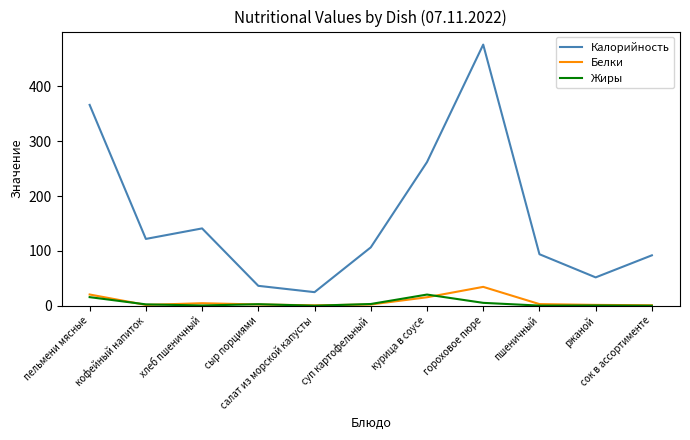

At which category is the sum across all series the highest?

гороховое пюре